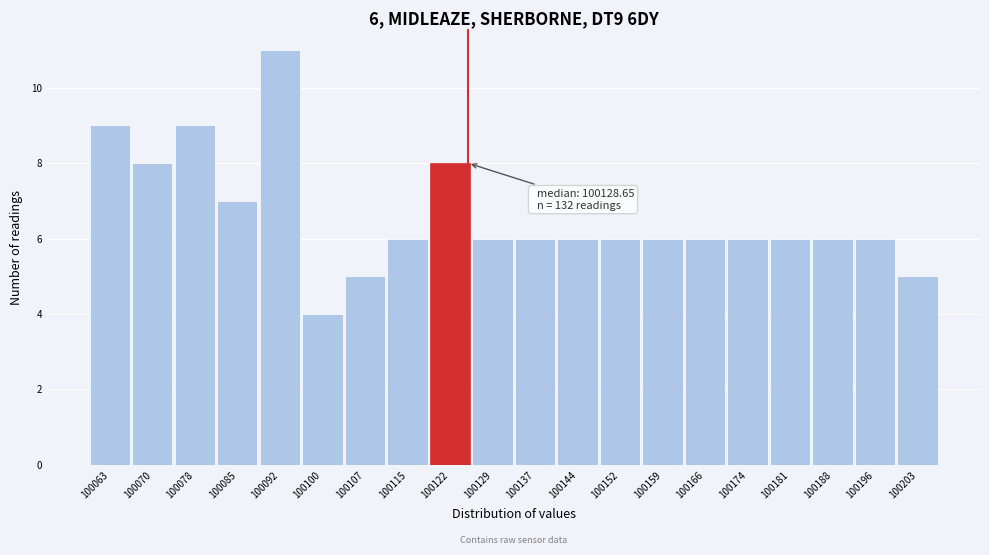

Reading left to right, extract all data points from this chart.

9	8	9	7	11	4	5	6	8	6	6	6	6	6	6	6	6	6	6	5